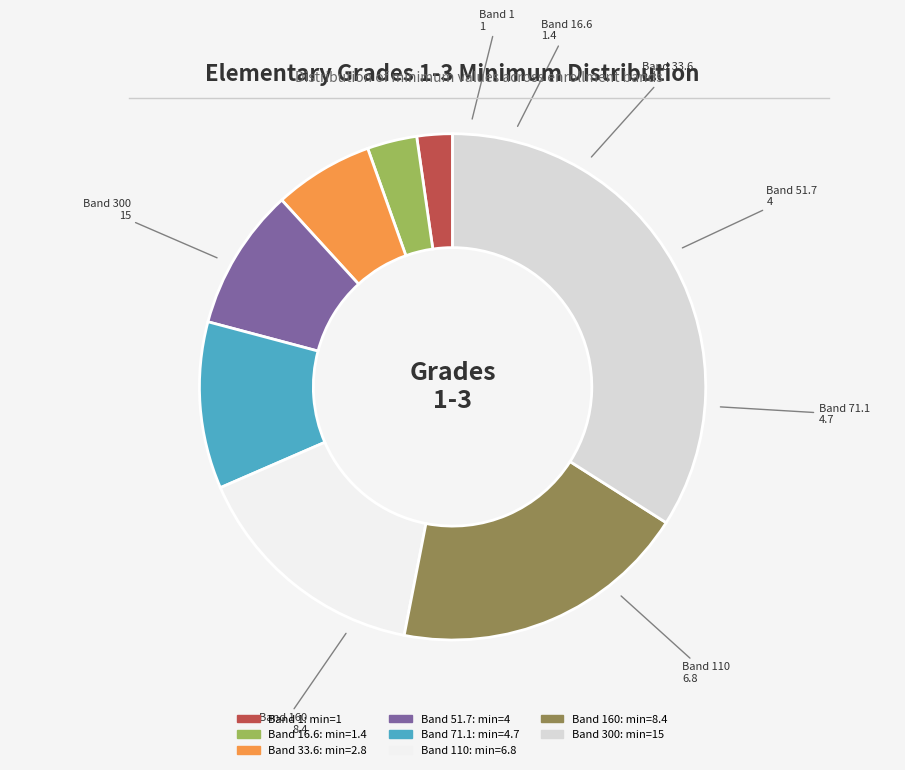

How many segments does this pie chart have?

8